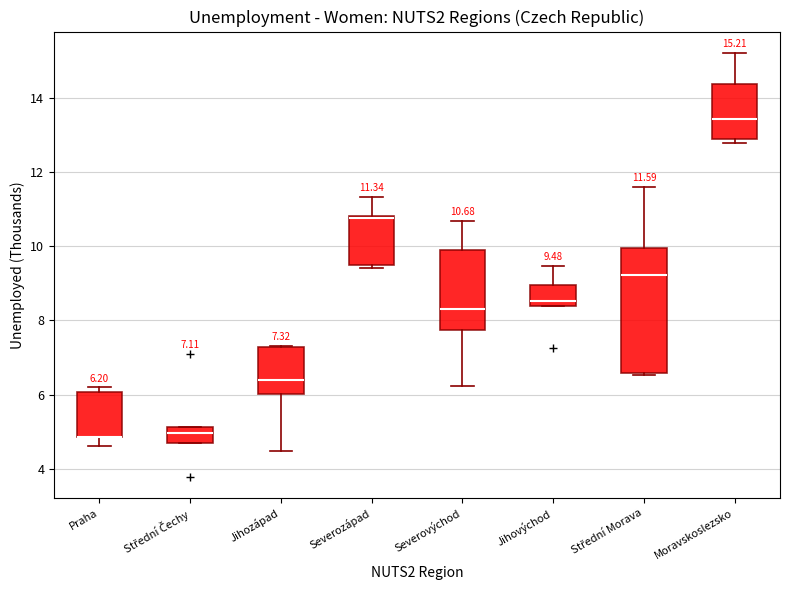

Which box is the tallest, from its lower edge to its upper edge?

Střední Morava